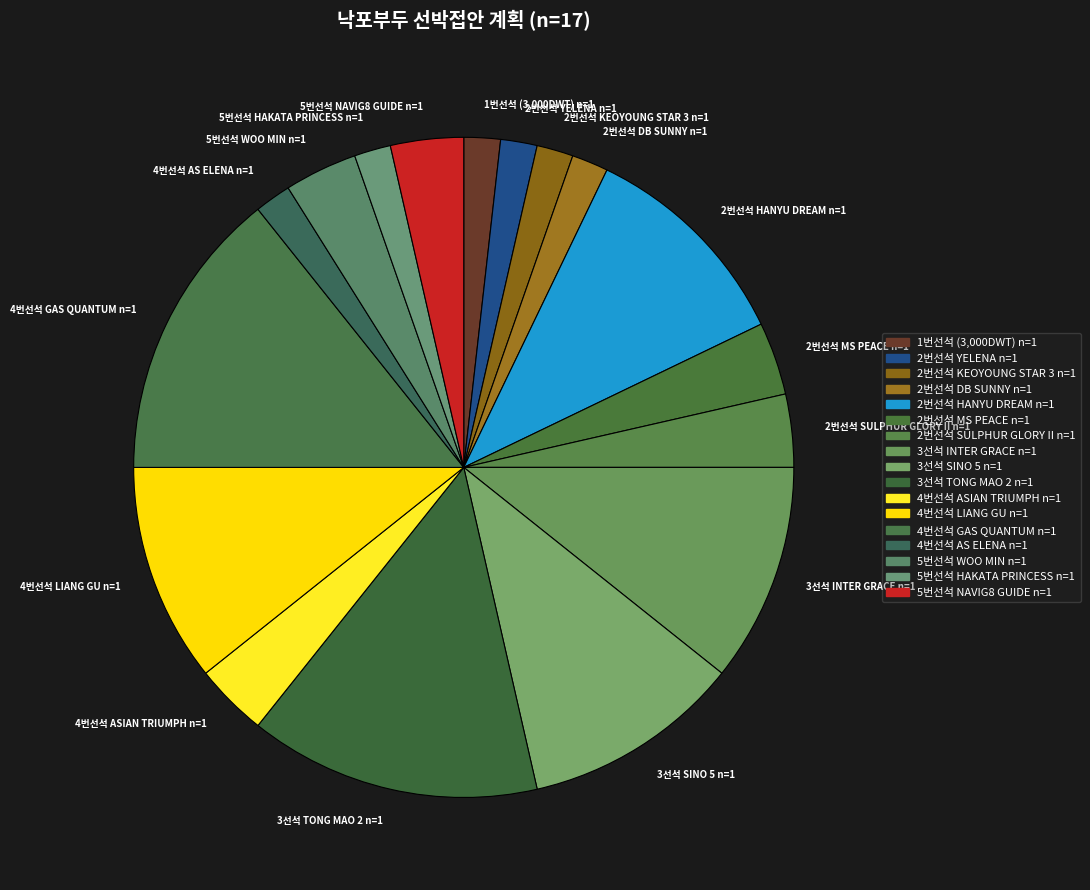

True or false: 3선석 TONG MAO 2 n=1 accounts for 14% of the total.

True